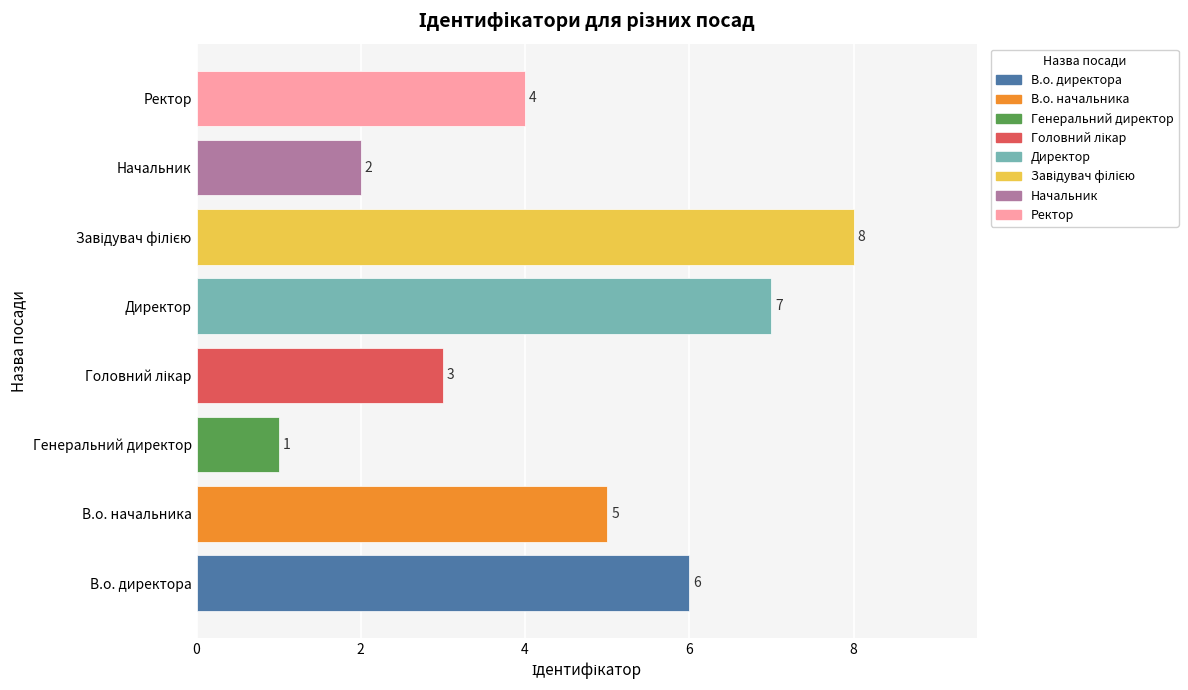

Which label corresponds to the smallest value in the chart?

Генеральний директор